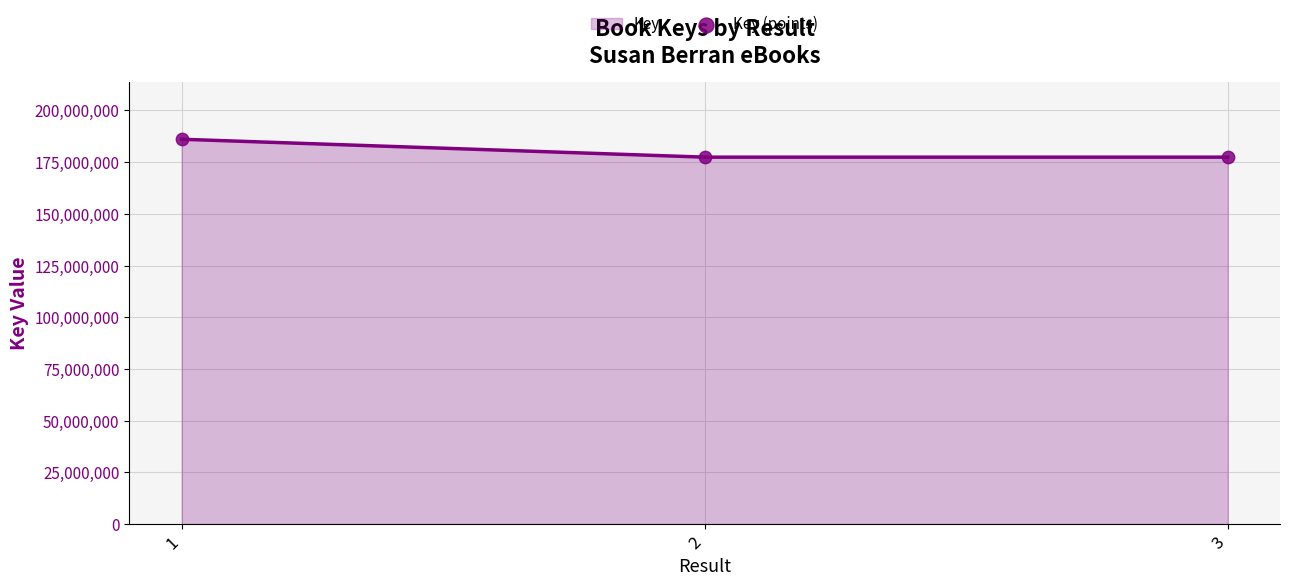

What is the ratio of the value at 1 to the value at 2?

1.0